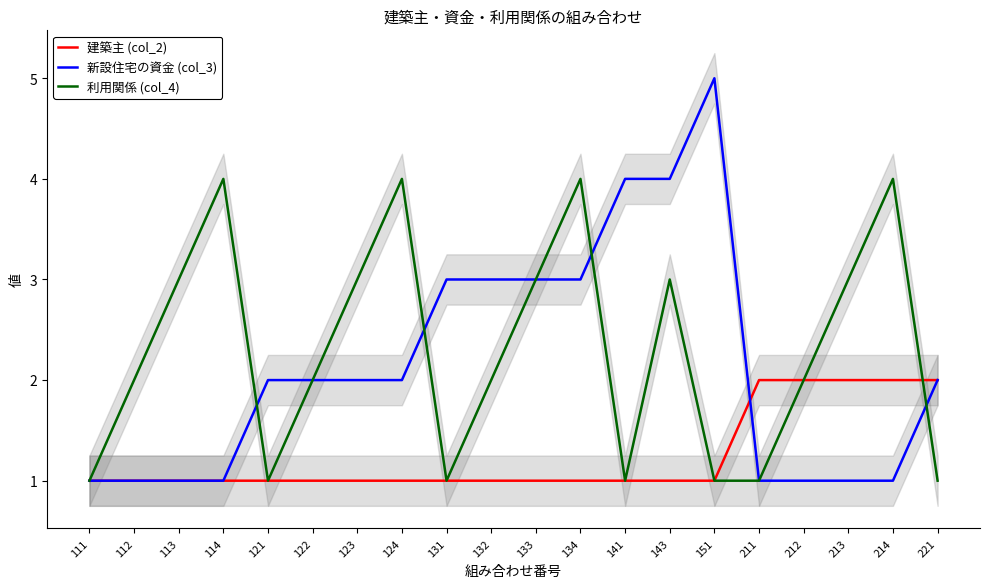

How many lines are shown in the chart?

3